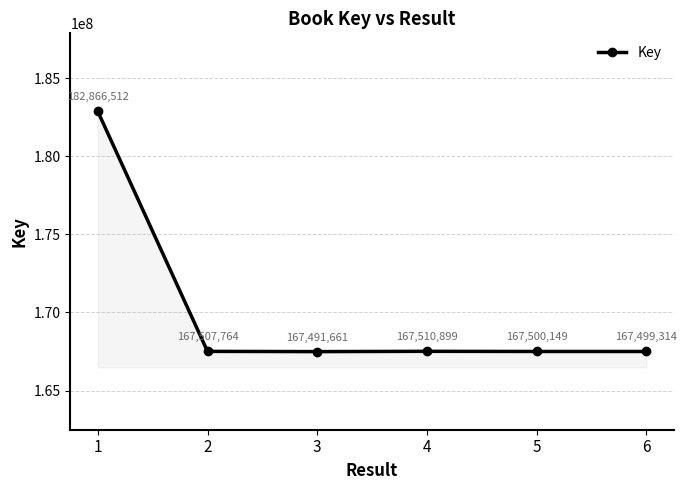

List the labels in order of value, smallest first.

3, 6, 5, 2, 4, 1